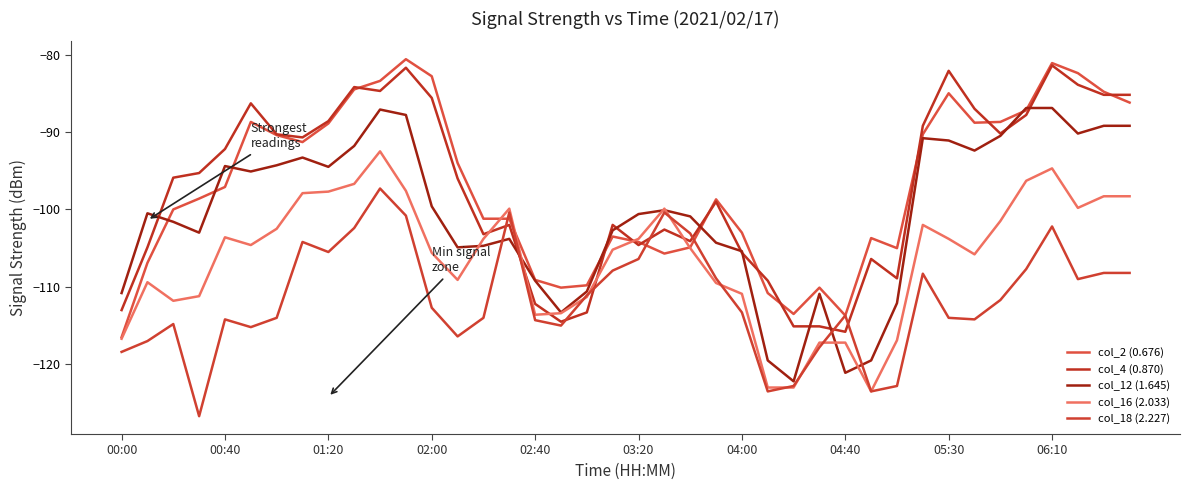

What are all the series names shown in the legend?

col_2 (0.676), col_4 (0.870), col_12 (1.645), col_16 (2.033), col_18 (2.227)